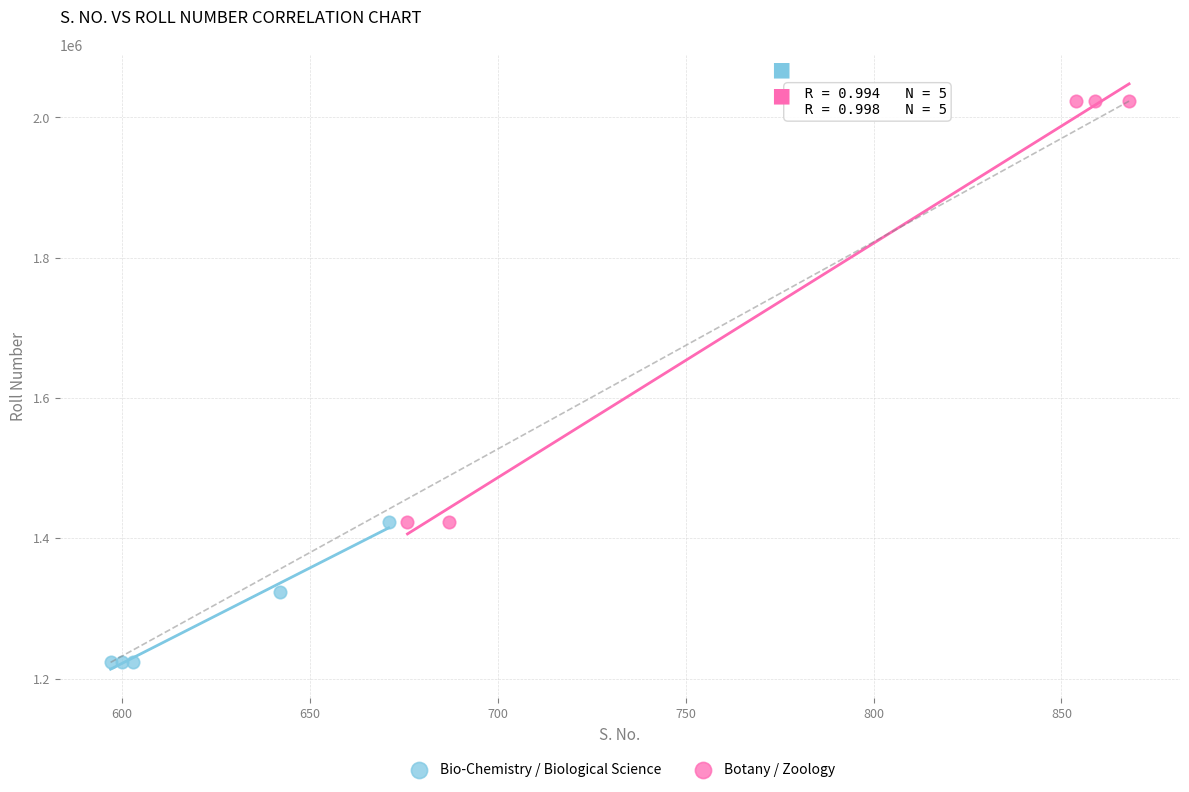

Which series reaches the minimum Y coordinate?

Bio-Chemistry / Biological Science